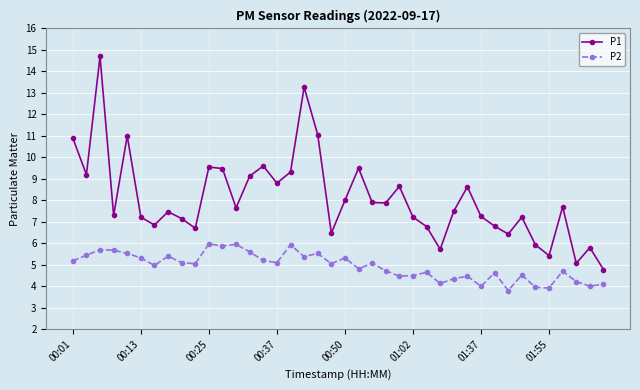

Which series has the largest range (max minus min)?

P1